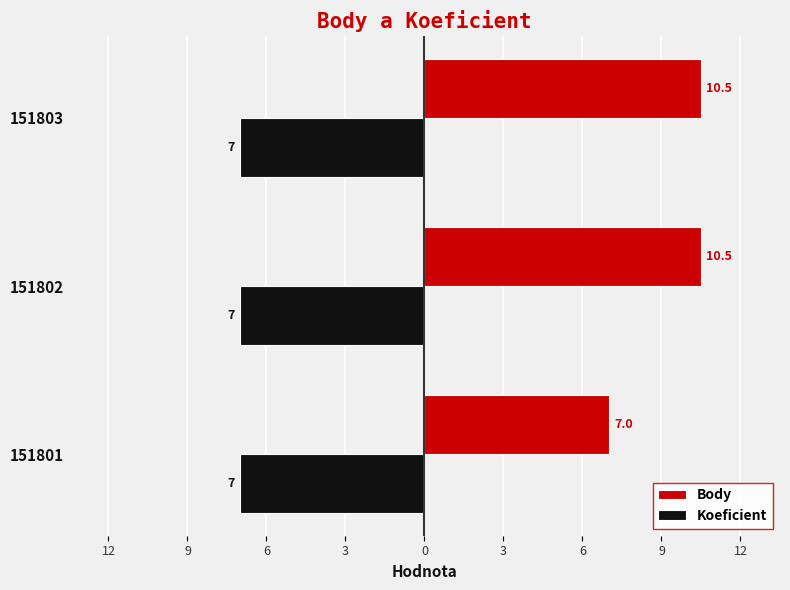

Reading left to right, list all the values displayed in this chart.

Body: 7.0	10.5	10.5
Koeficient: 0.3	0.3	0.3